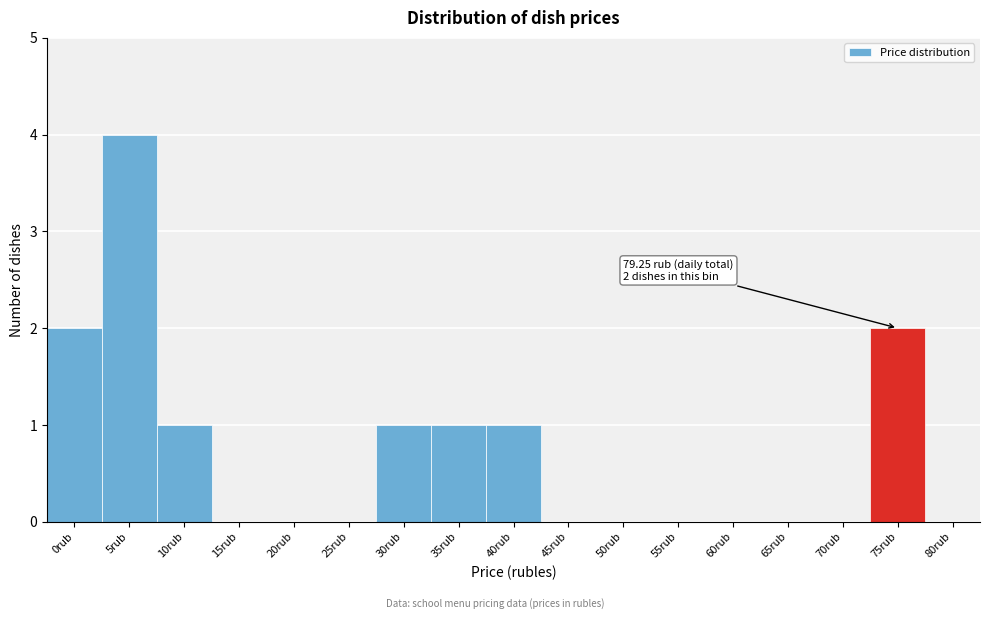

Reading right to left, list all the values displayed in this chart.

80rub=0	75rub=2	70rub=0	65rub=0	60rub=0	55rub=0	50rub=0	45rub=0	40rub=1	35rub=1	30rub=1	25rub=0	20rub=0	15rub=0	10rub=1	5rub=4	0rub=2